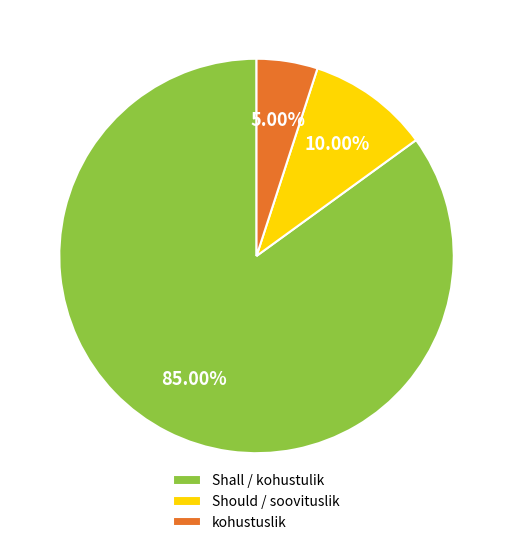

What is the total percentage of Shall / kohustulik and kohustuslik?

90.0%